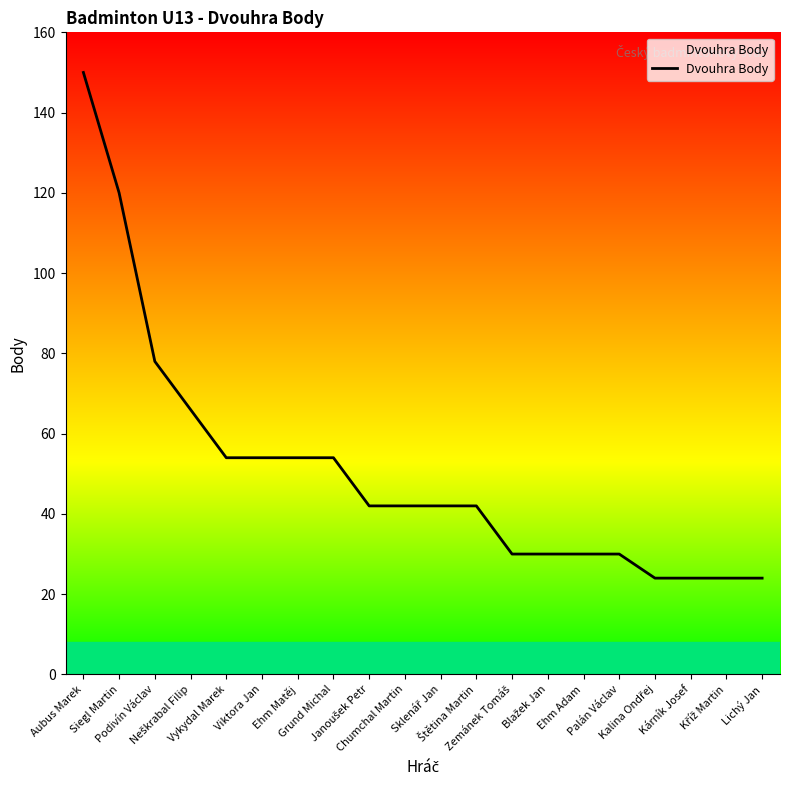

What is the difference between the maximum and minimum values?

126